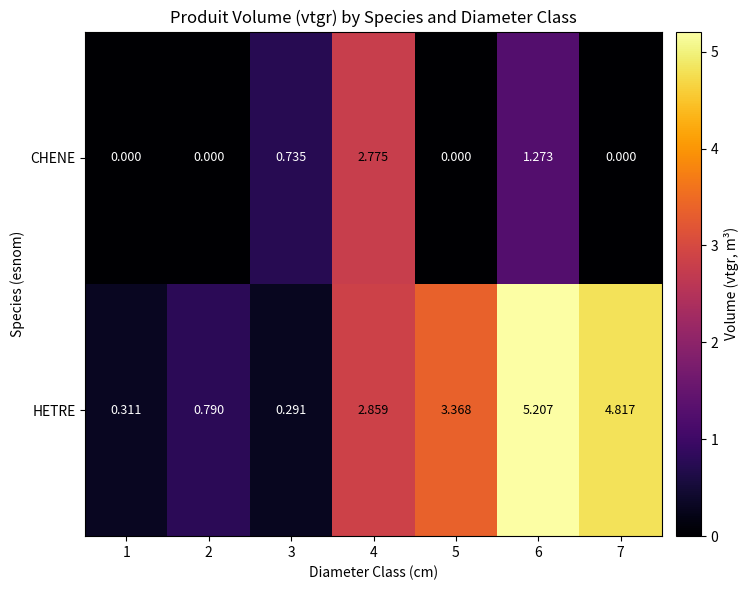

Rank the series by their maximum value, from highest to lowest.

HETRE, CHENE